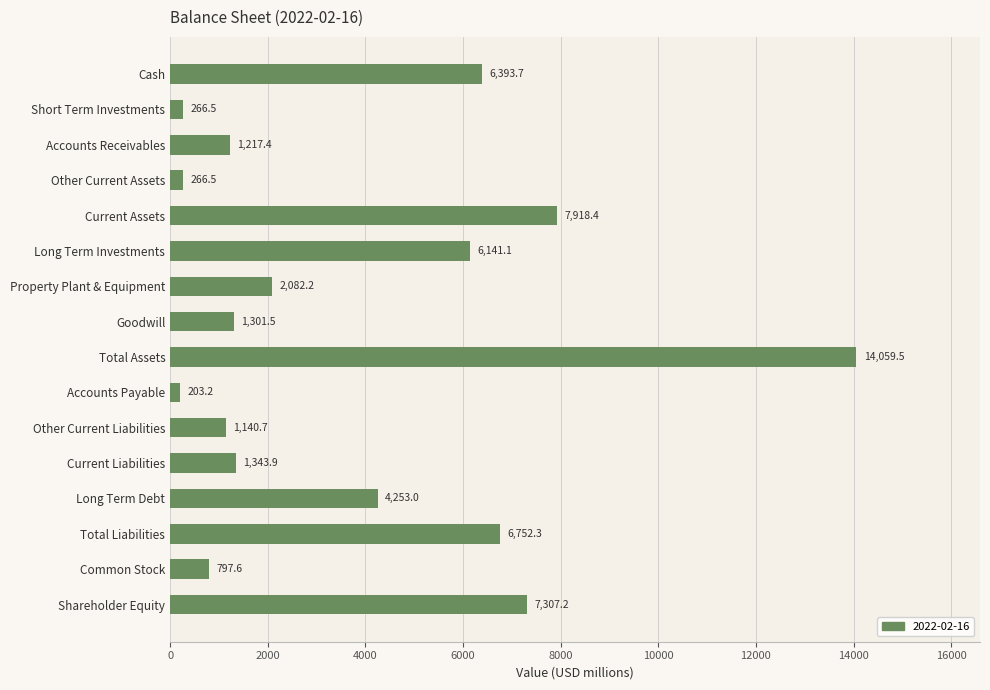

True or false: the data shows 10395.6 at Current Assets.

False